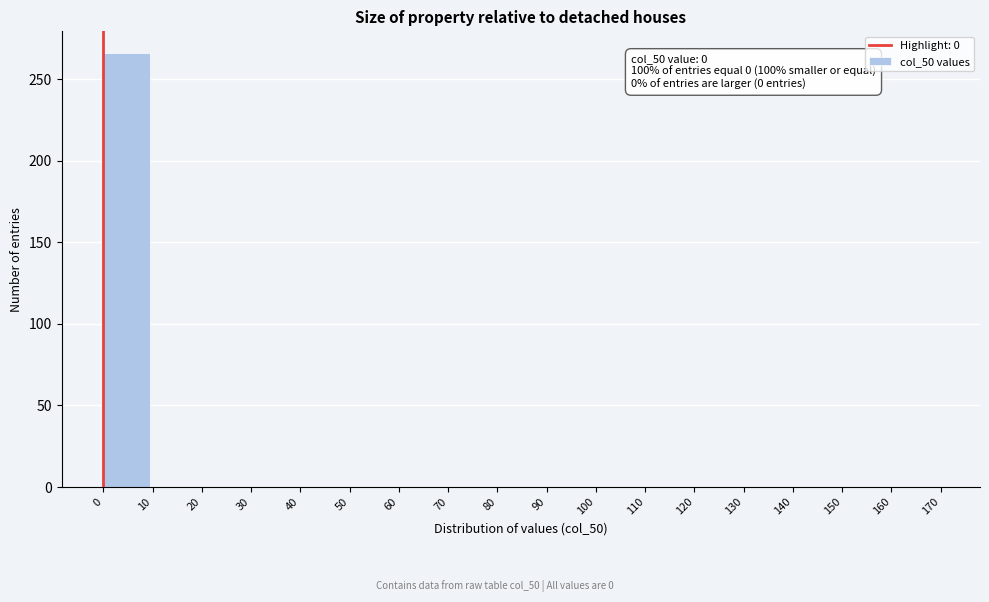

Which range on the x-axis has the tallest bar?

0 to 10